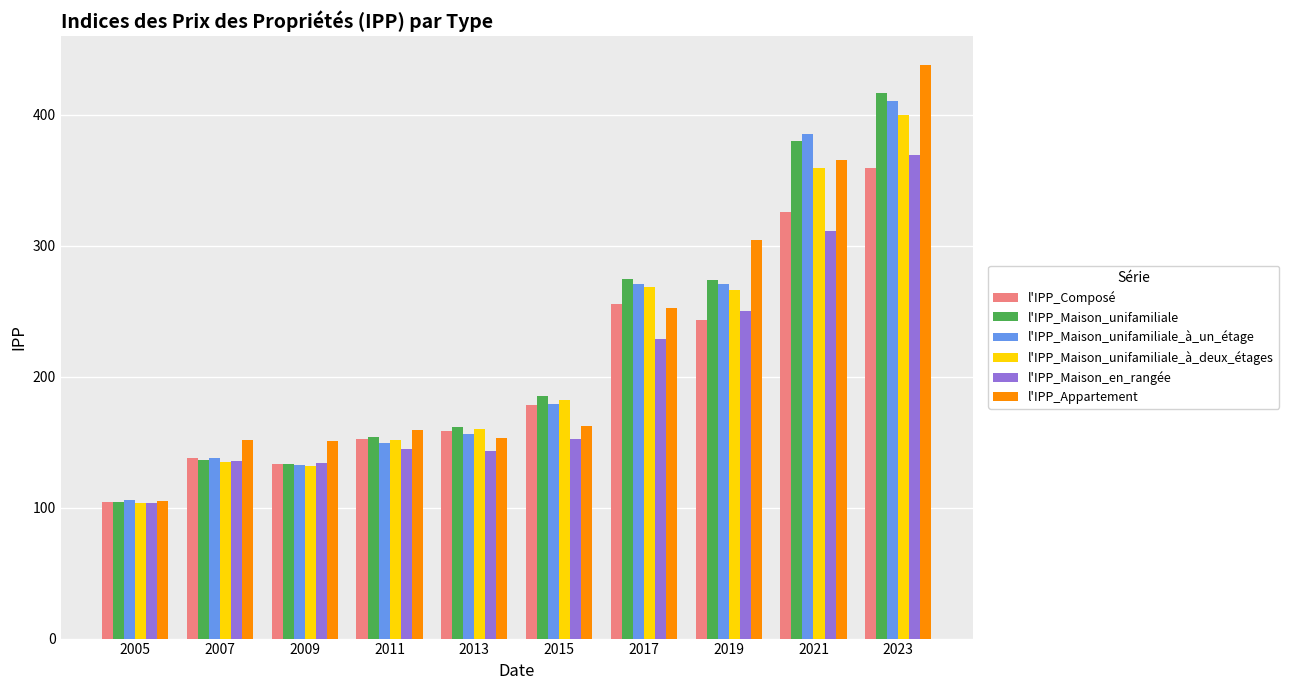

What is the total value across all series at 2009?

814.8